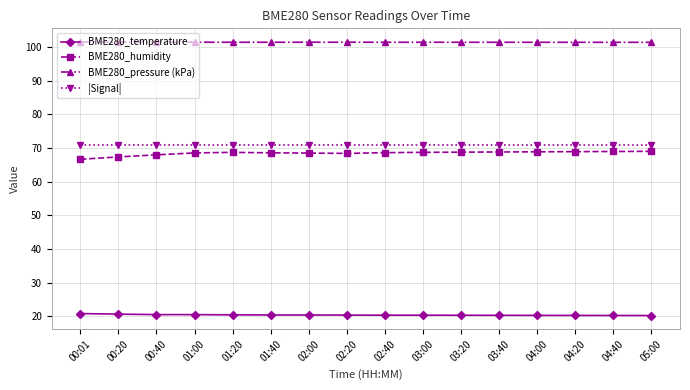

What is the value of the BME280_humidity point at the 4th from the left?

68.6